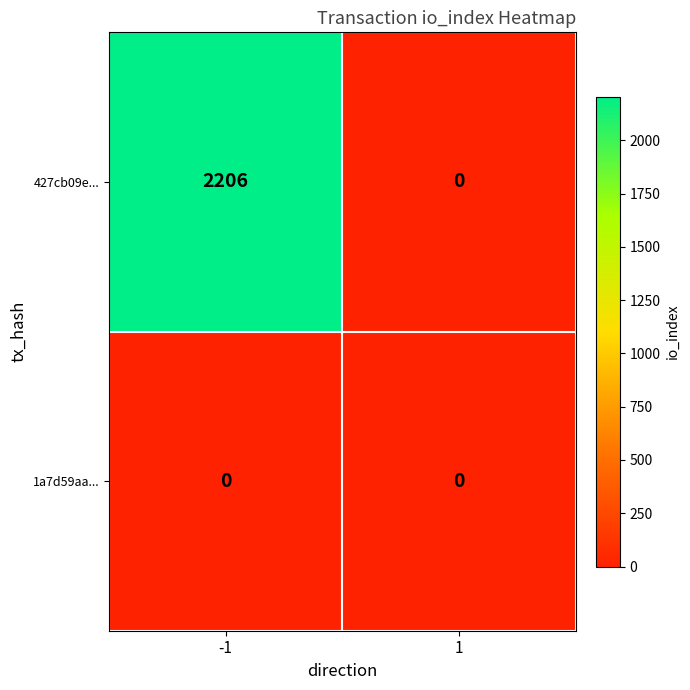

Reading left to right, extract all data points from this chart.

427cb09e...: -1=2206	1=0
1a7d59aa...: -1=0	1=0